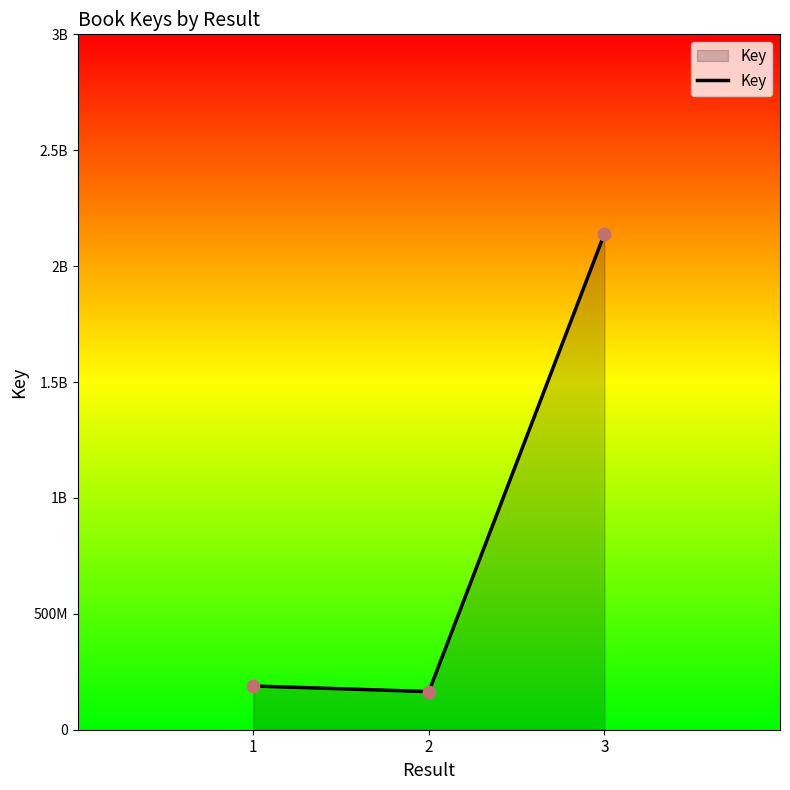

Approximately how many times larger is the value at 1 compared to 2?

1.1